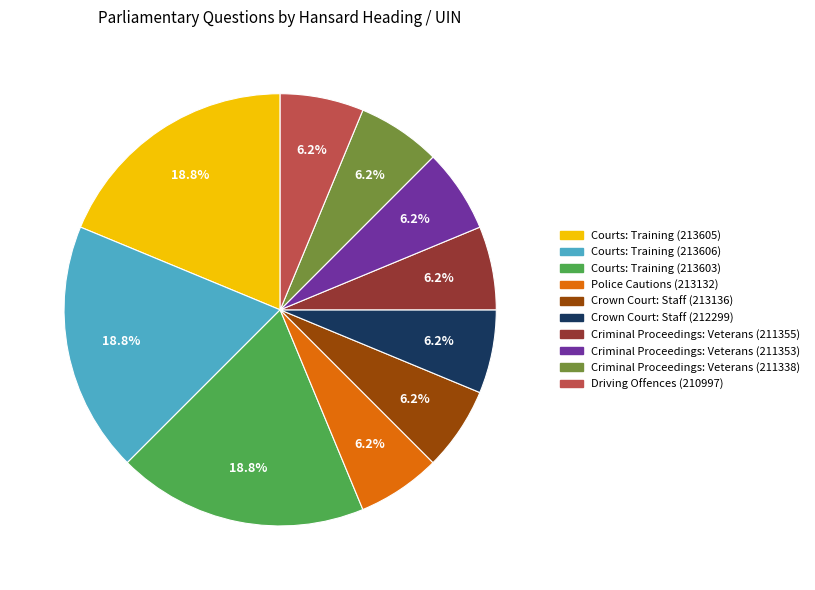

What percentage is the Courts: Training (213603) slice, to the nearest percent?

19%